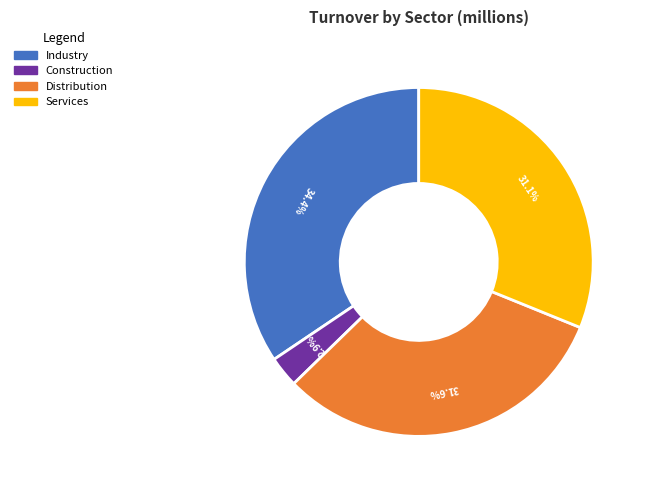

Count the number of slices in the pie.

4